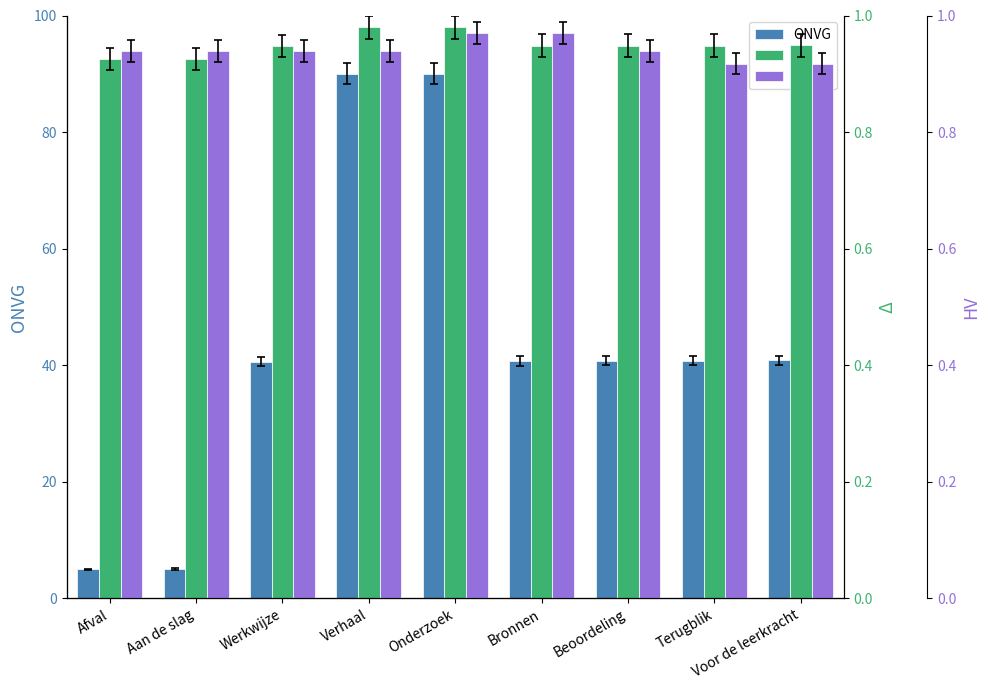

What is the greatest value displayed?

90.0